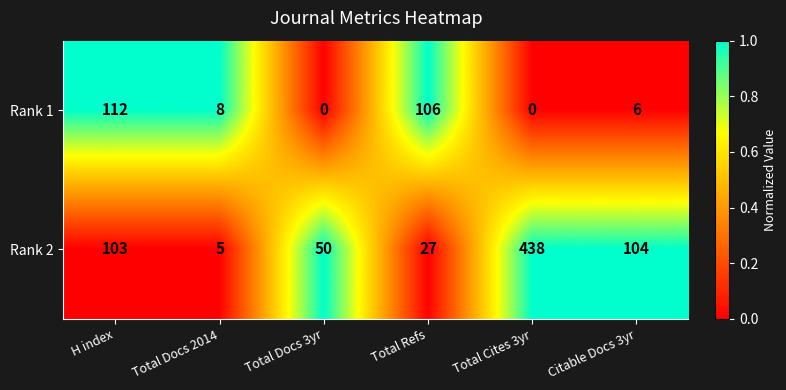

At how many categories does at least one series exceed 0?

6